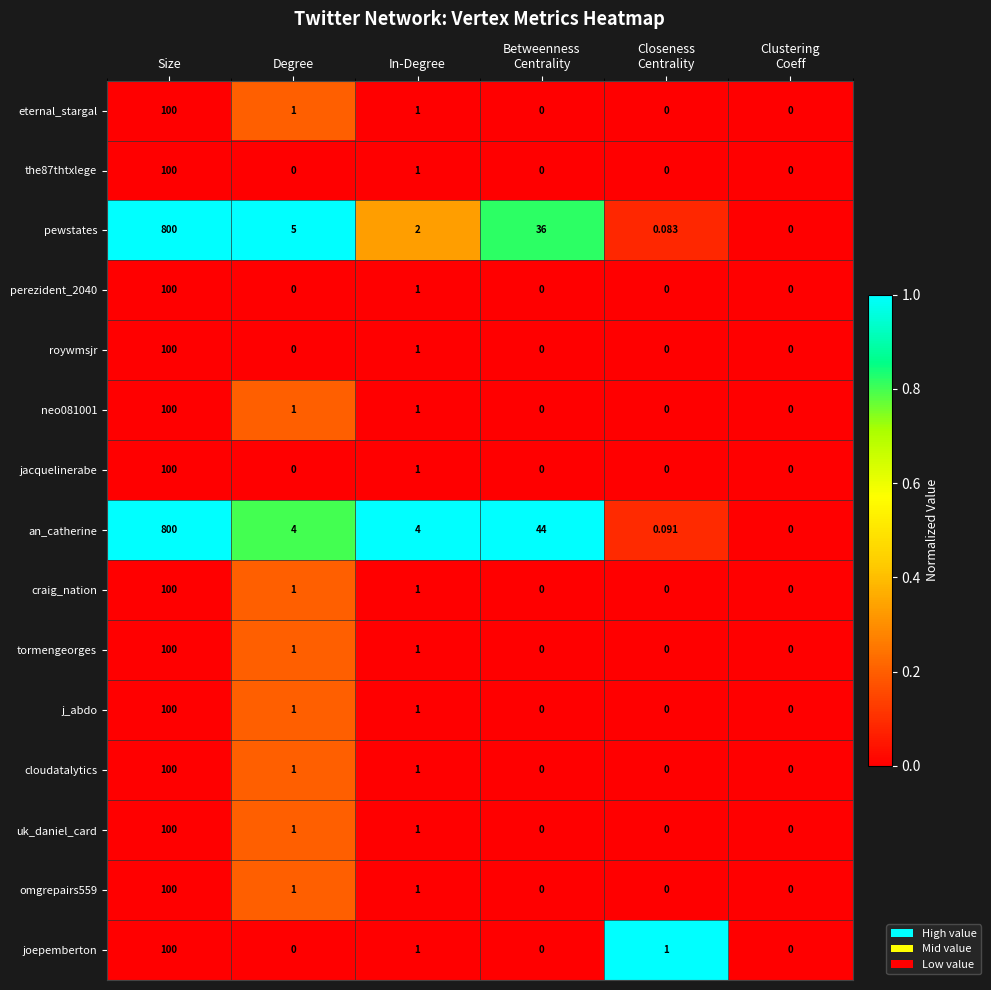

At which category is the sum across all series the highest?

Size